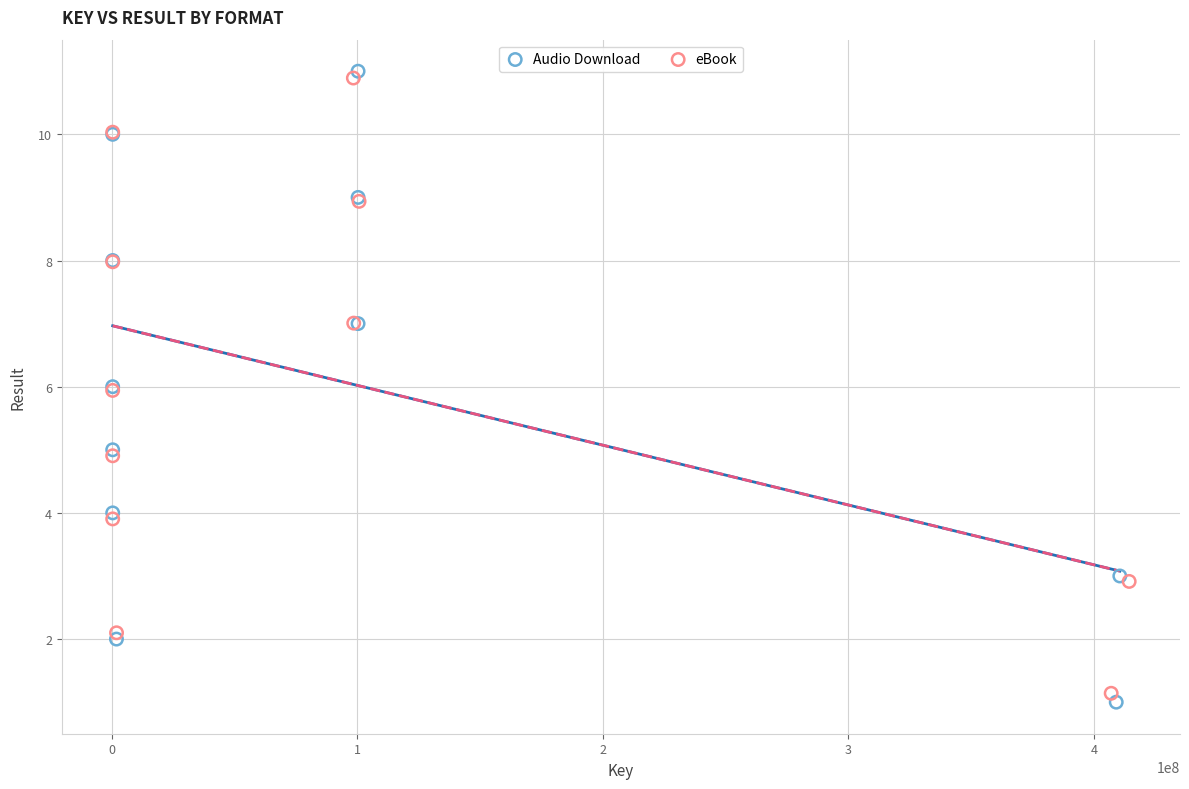

Which series has the widest spread of Y values?

Audio Download